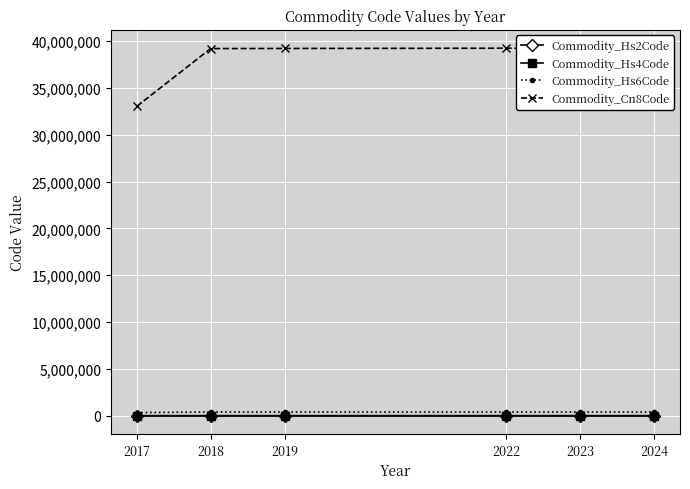

True or false: Commodity_Cn8Code has a value of 24213670 at 2019.

False